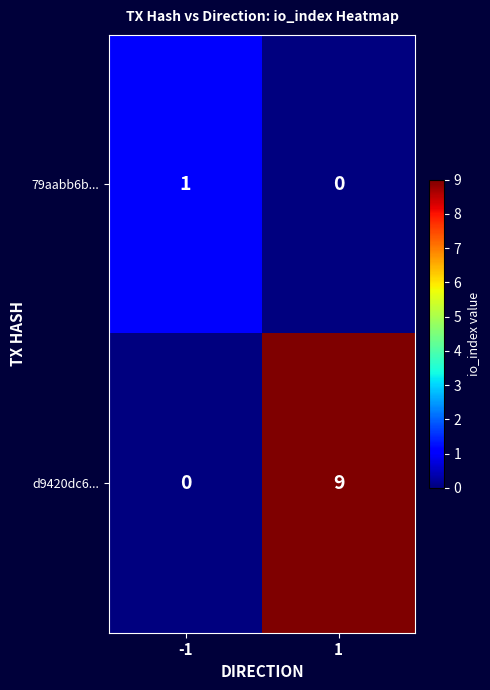

What is the difference between the highest and lowest values at -1?

1